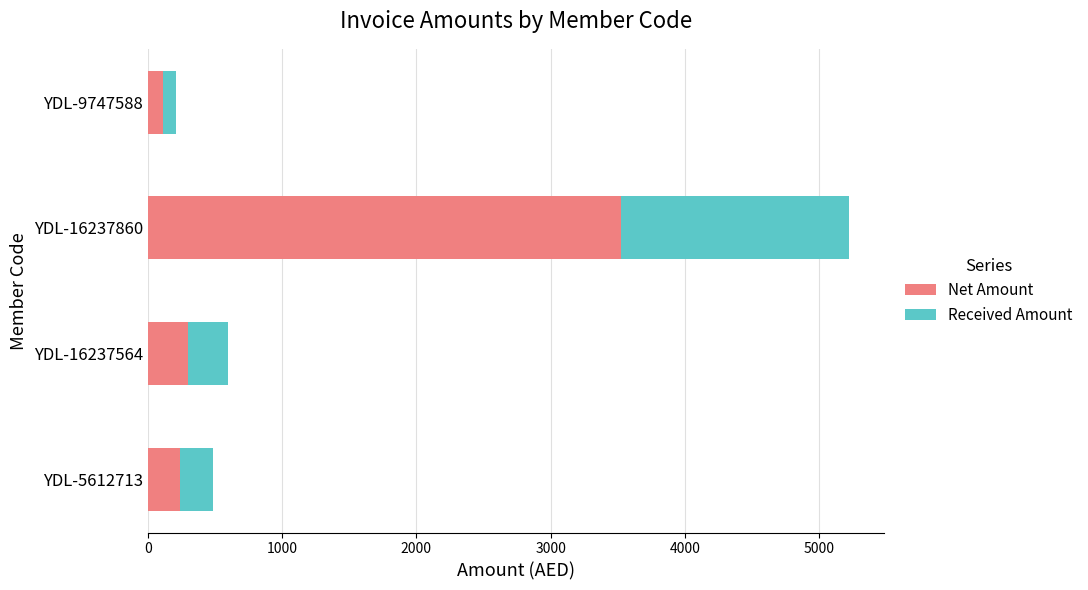

The value of Net Amount at YDL-9747588 is 114.3. True or false?

True